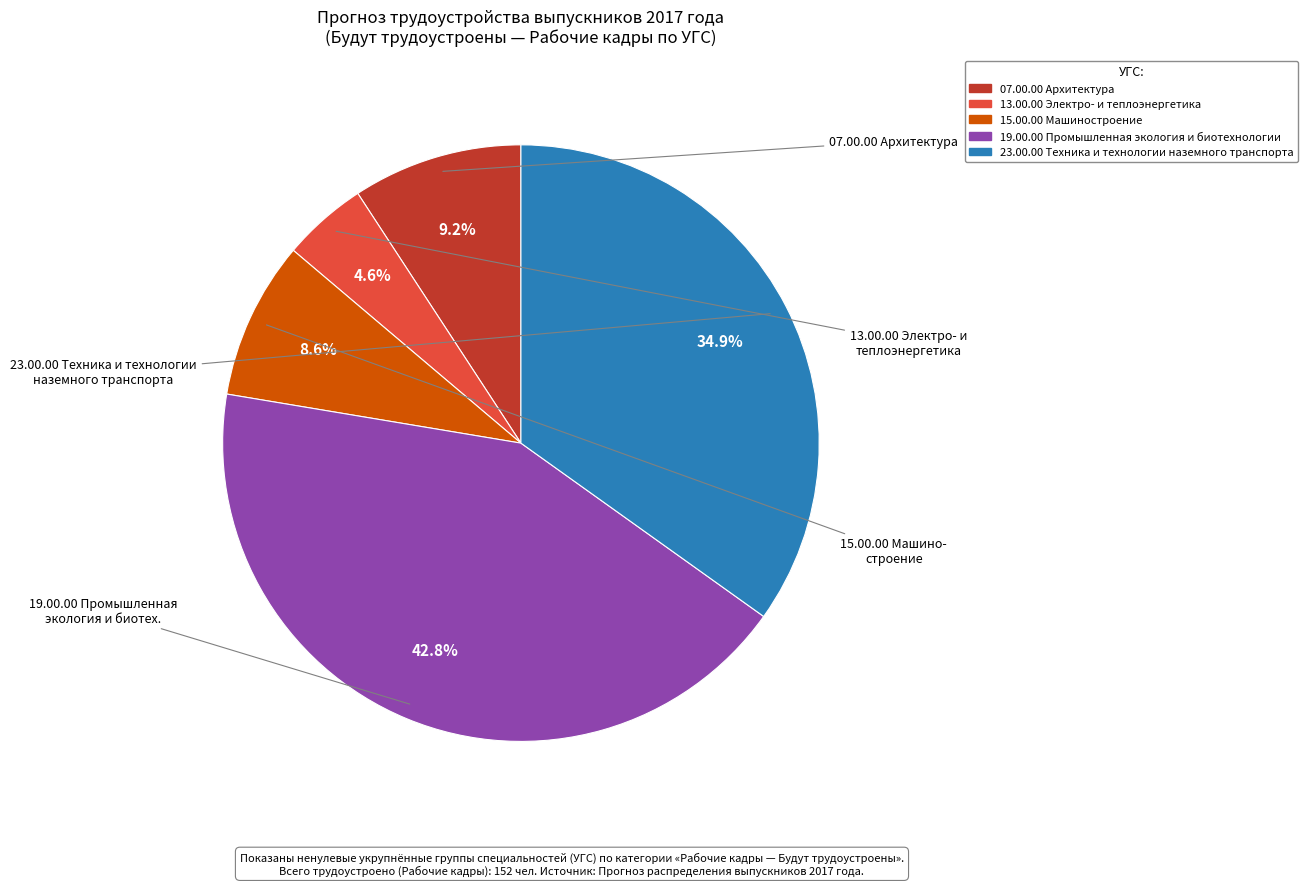

What percentage is the 15.00.00 Машиностроение slice, to the nearest percent?

9%